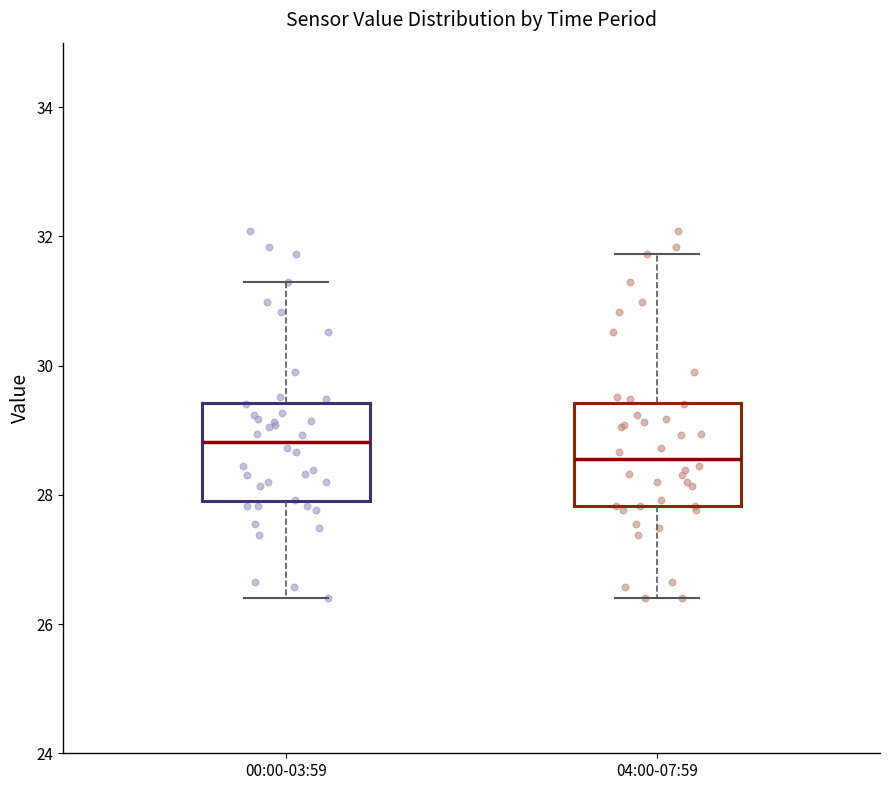

Which box's median line is the highest?

00:00-03:59